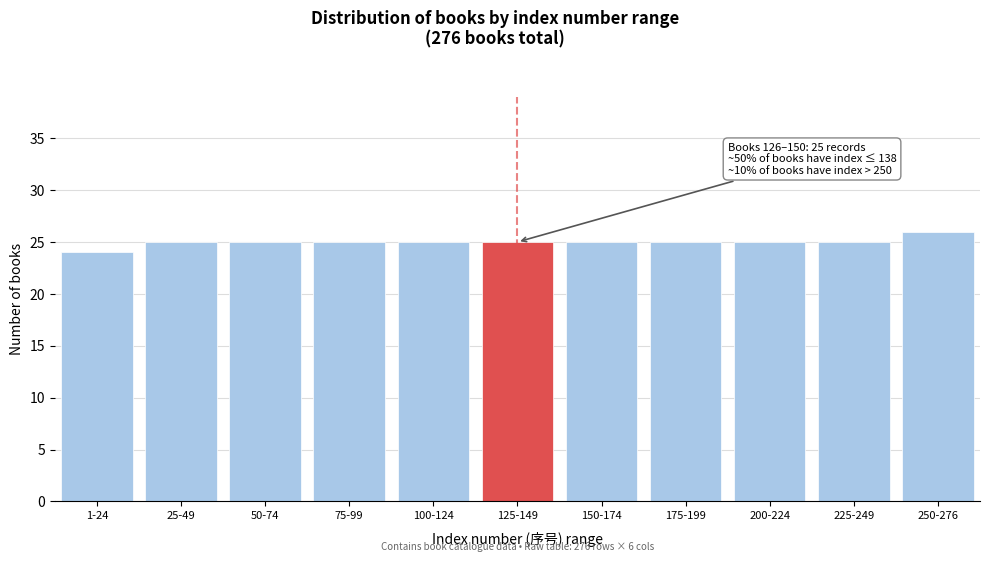

Reading left to right, what are all the values shown in this chart?

1-24=24	25-49=25	50-74=25	75-99=25	100-124=25	125-149=25	150-174=25	175-199=25	200-224=25	225-249=25	250-276=26